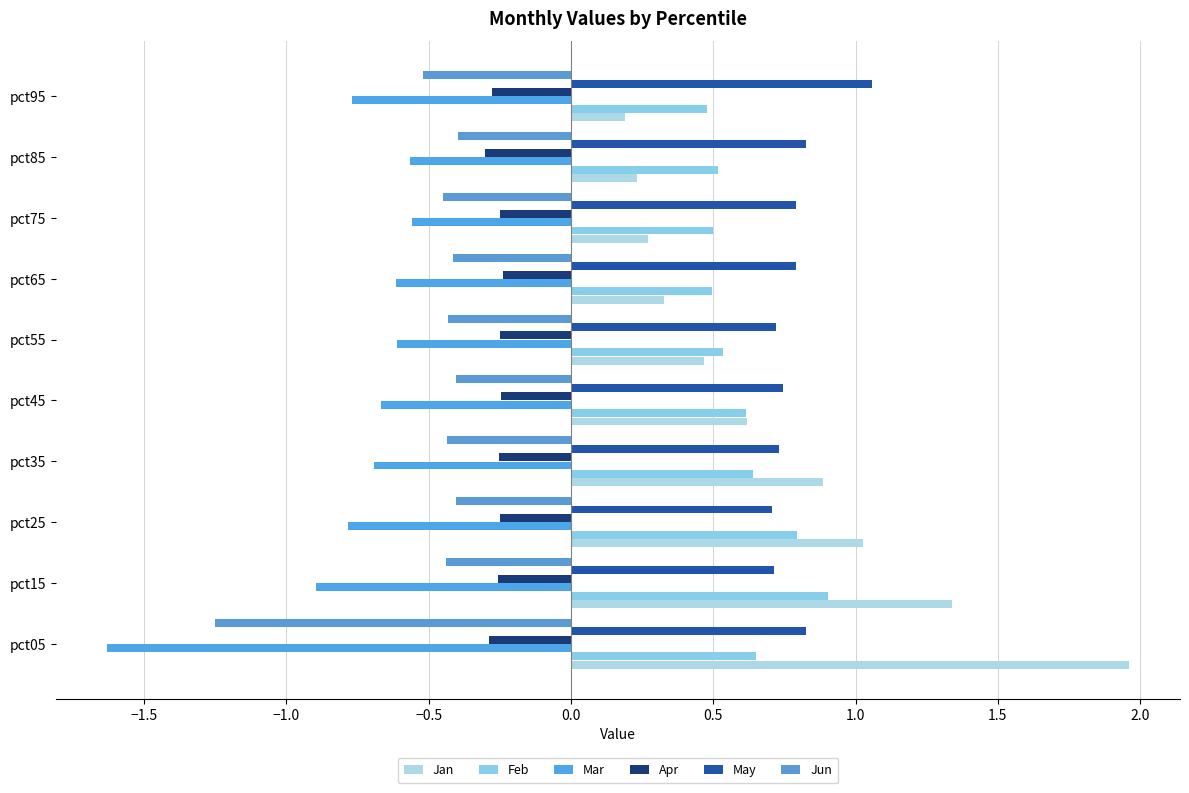

How many series are shown in this chart?

6